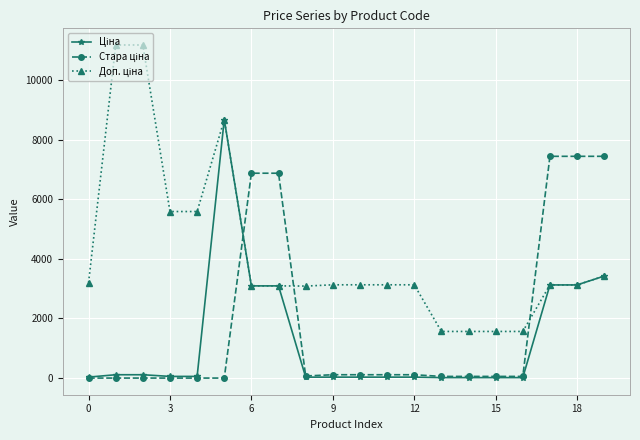

At how many categories does at least one series exceed 3873?

10